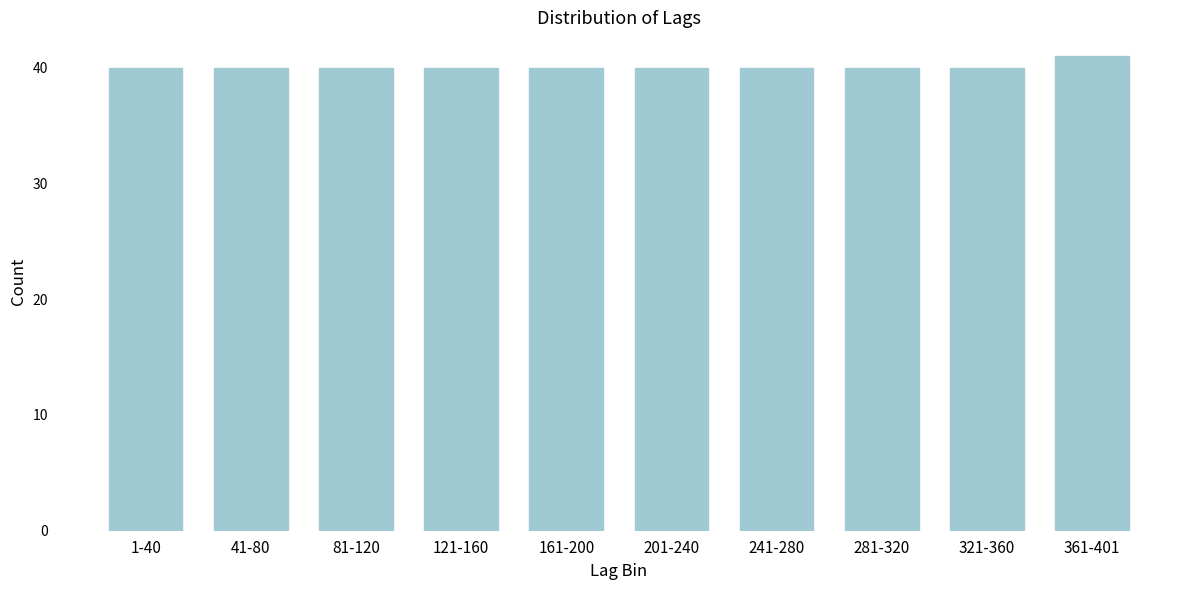

Reading left to right, transcribe all the data shown in this chart.

40	40	40	40	40	40	40	40	40	41